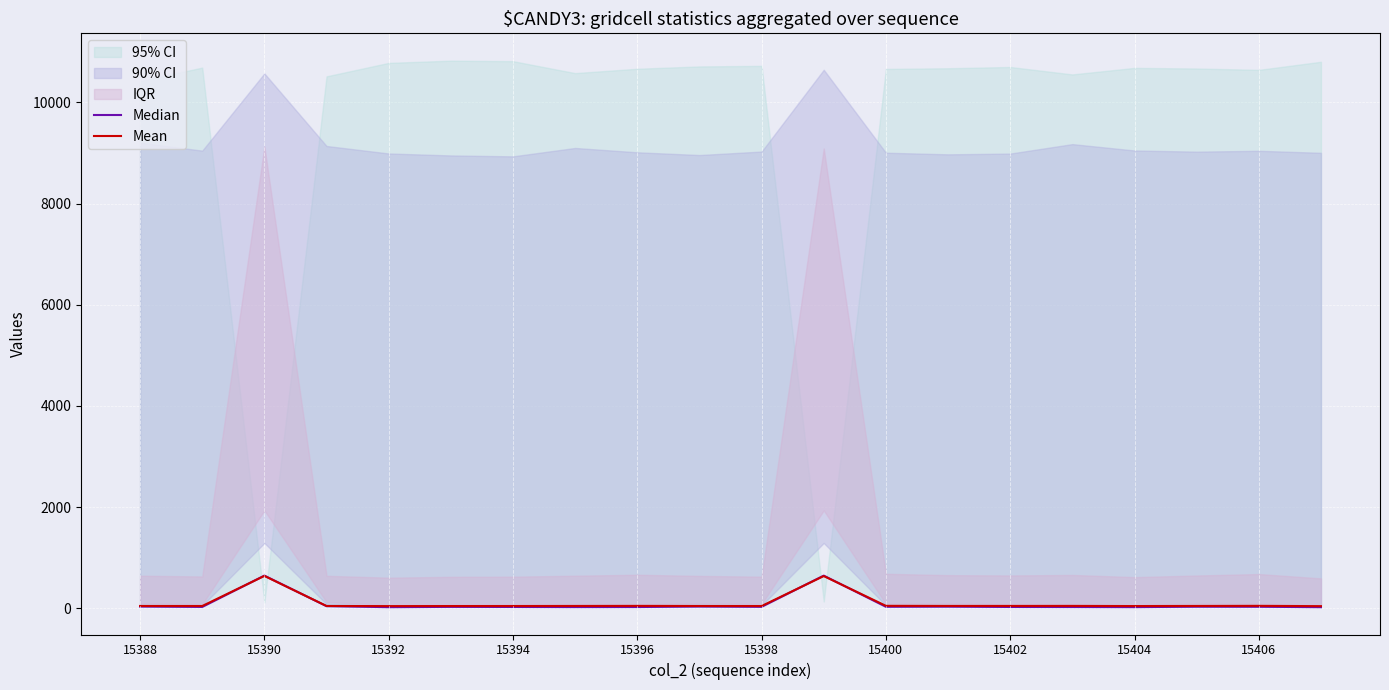

List the series in order of their peak value, highest first.

Median, Mean